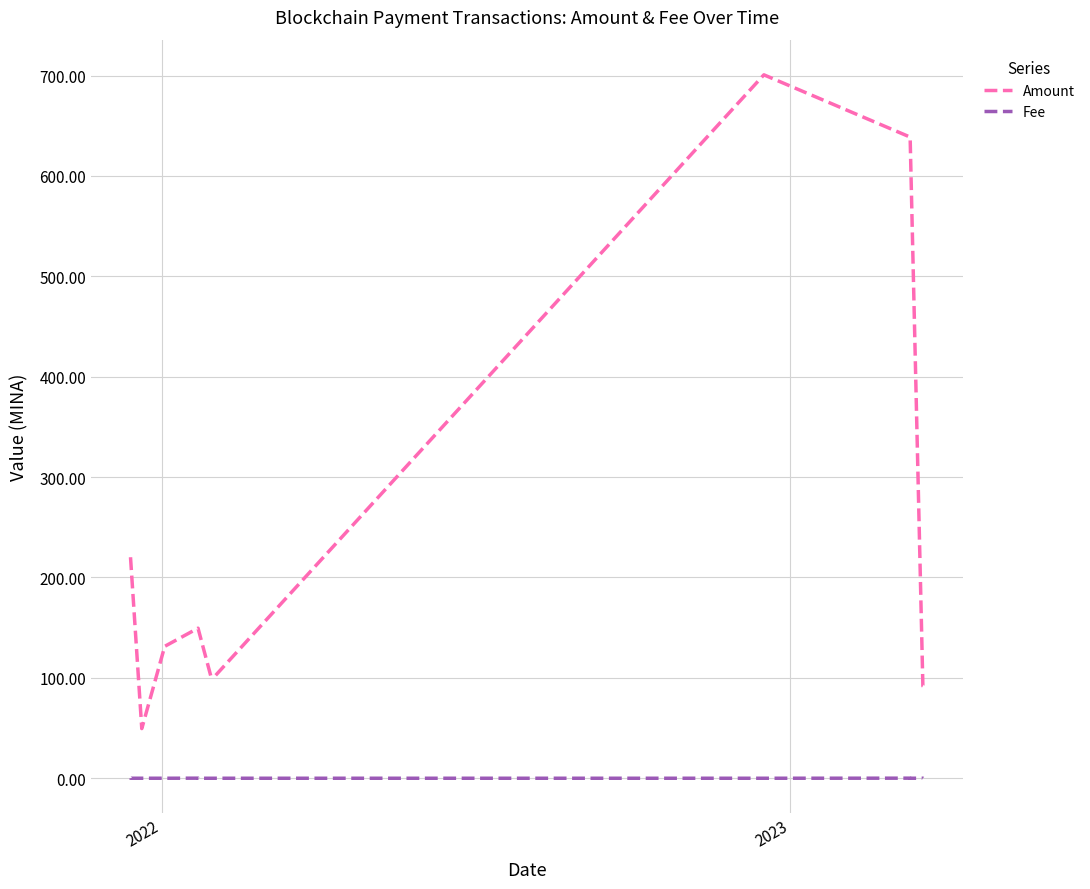

What is the difference between the maximum and minimum values in the Amount series?

651.2